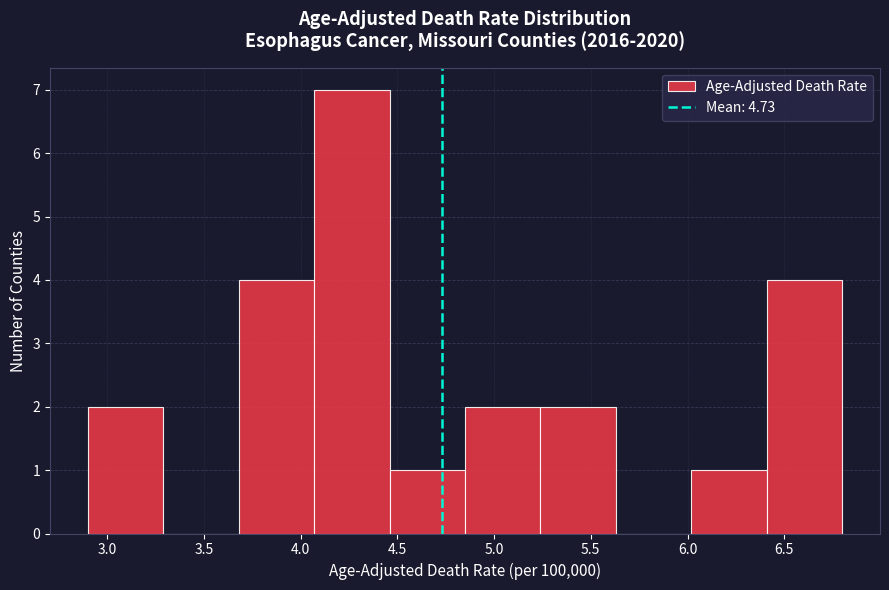

Reading left to right, list every bar in this chart as the range it spans on the x-axis followed by its height. Neither the bar edges nor the heights are printed on the chart, so give them approximately, as read against the axes.

2.90 to 3.29: 2
3.29 to 3.68: 0
3.68 to 4.07: 4
4.07 to 4.46: 7
4.46 to 4.85: 1
4.85 to 5.24: 2
5.24 to 5.63: 2
5.63 to 6.02: 0
6.02 to 6.41: 1
6.41 to 6.80: 4